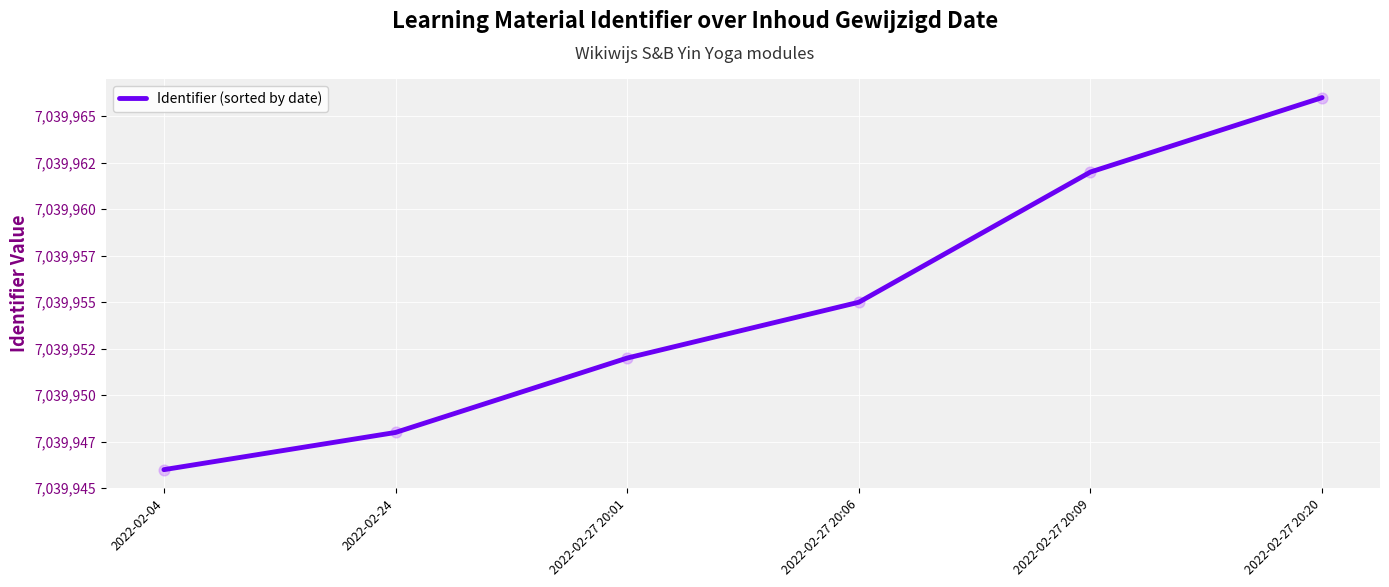

Approximately how many times larger is the value at 2022-02-27 20:06 compared to 2022-02-27 20:20?

1.0